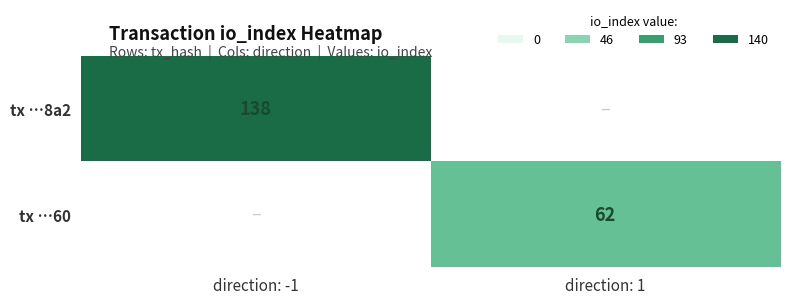

The tx …8a2 series shows 246 at direction: -1. True or false?

False